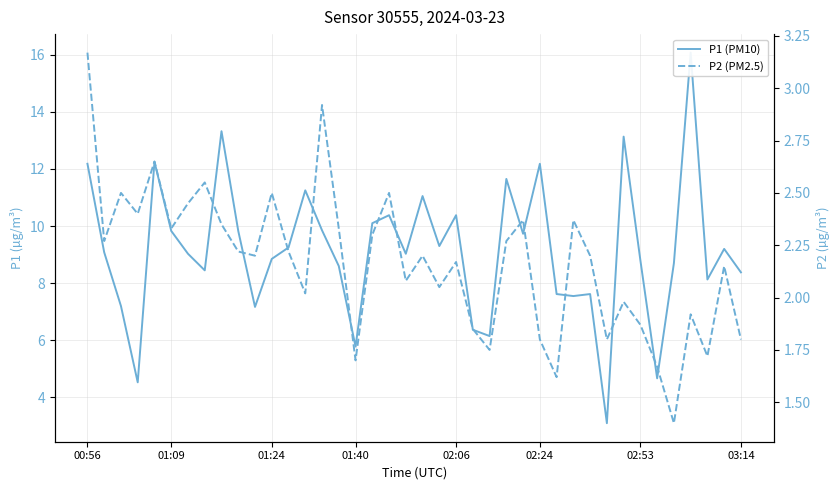

In P1 (PM10), how many points are lower than both neighbors (excluding endpoints)?

12